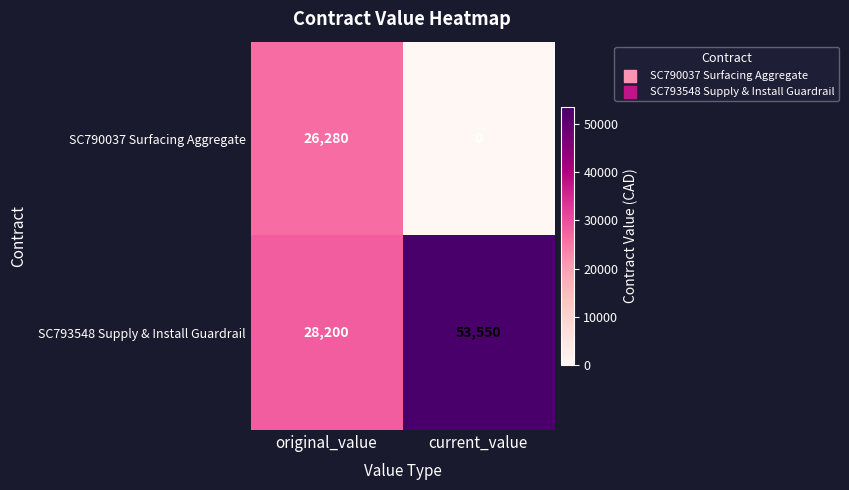

At which label is SC793548 Supply & Install Guardrail closest to 40875?

original_value